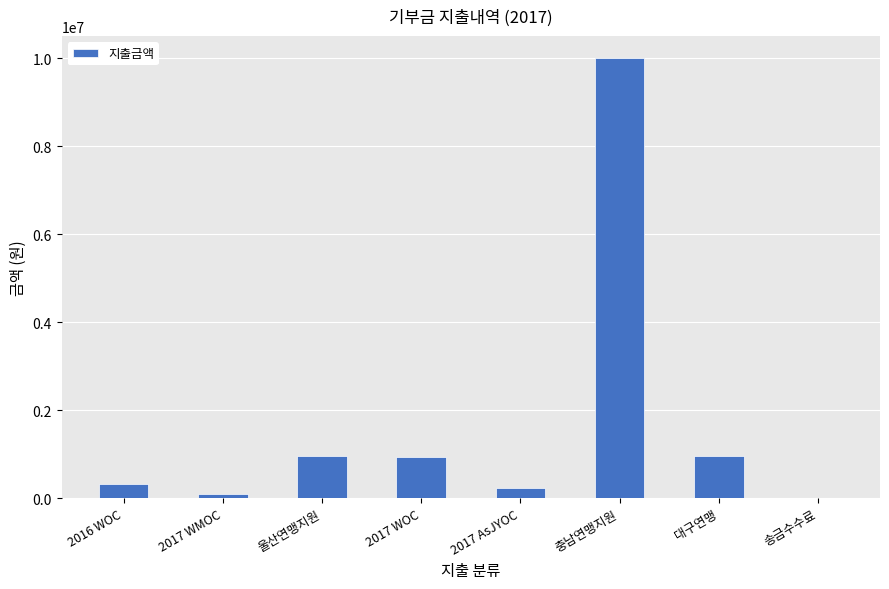

What value does the data have at 울산연맹지원, to the nearest 50?

950000